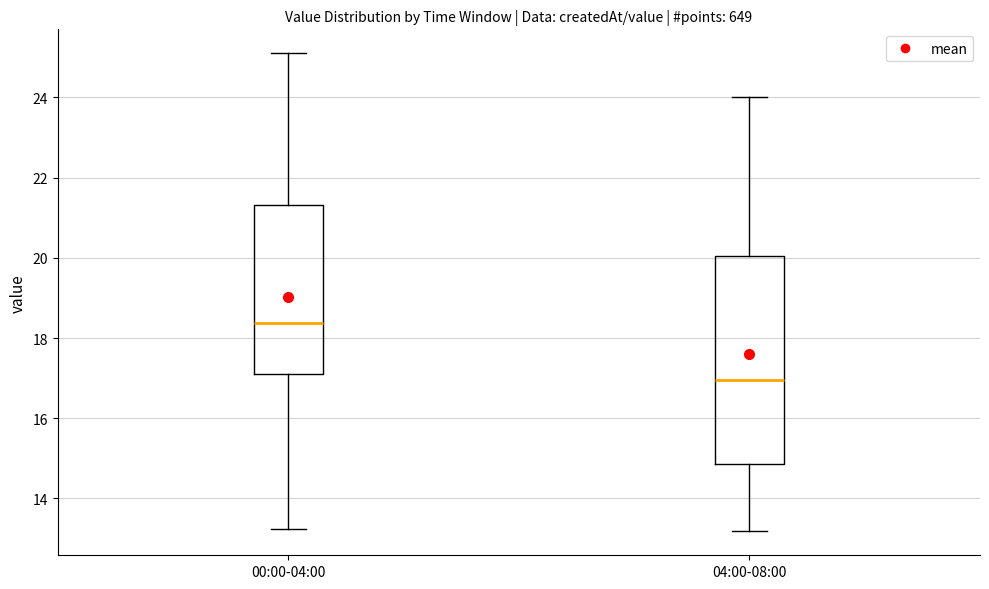

Where does the lower whisker of the box for 04:00-08:00 end on the y-axis? The values are not printed on the chart, so give them approximately, as read against the axis.

13.2